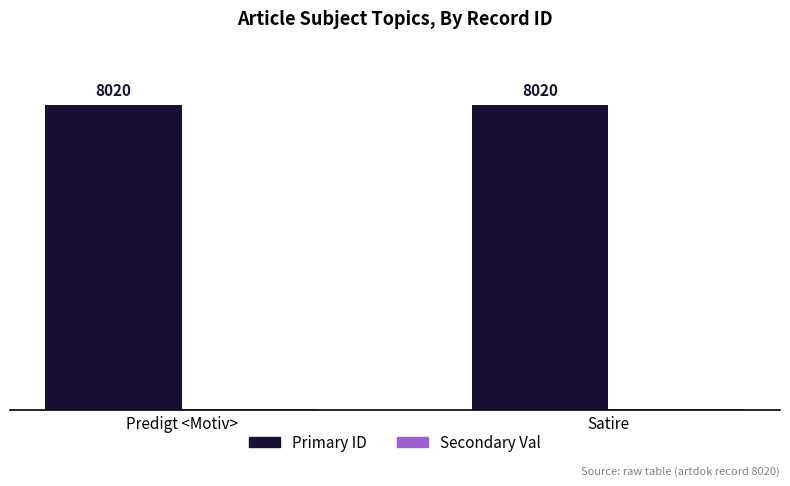

Which series has the largest total across all categories?

Primary ID